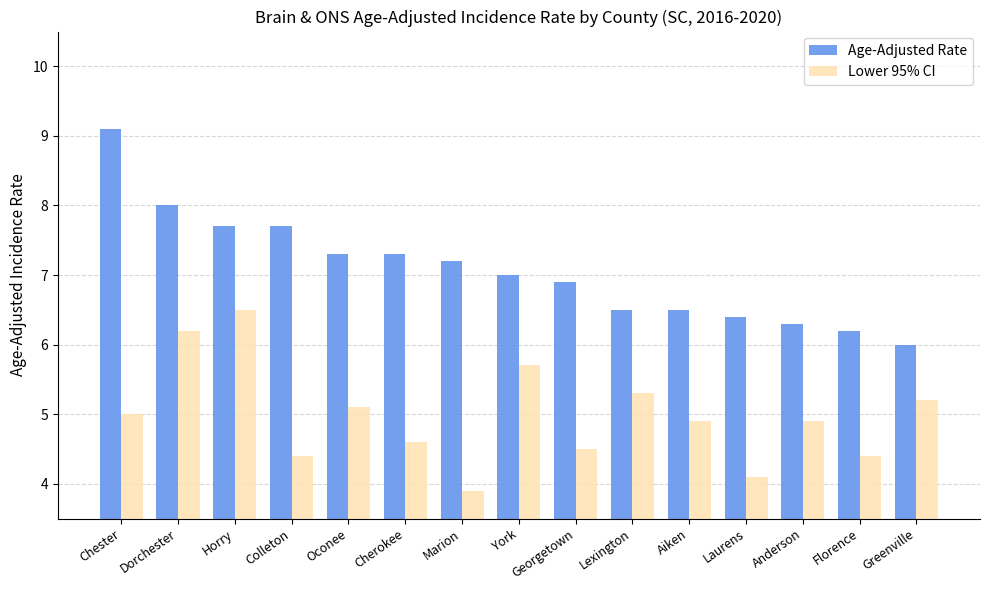

True or false: Lower 95% CI has a value of 7.5 at Aiken.

False